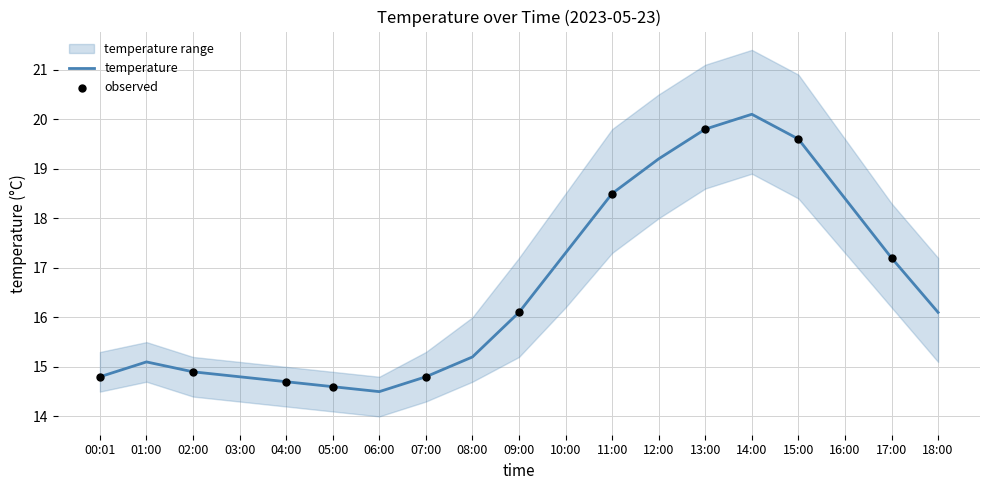

What is the highest value of the temperature series?

20.1